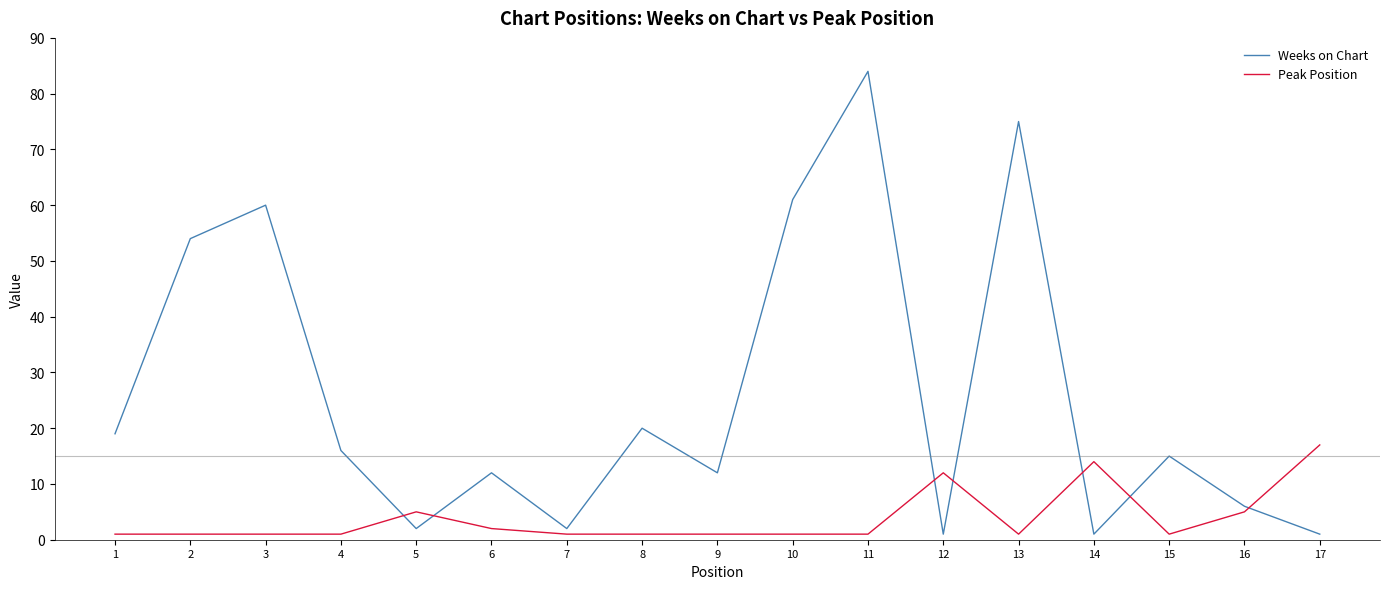

Rank the series at 9 from highest to lowest value.

Weeks on Chart, Peak Position